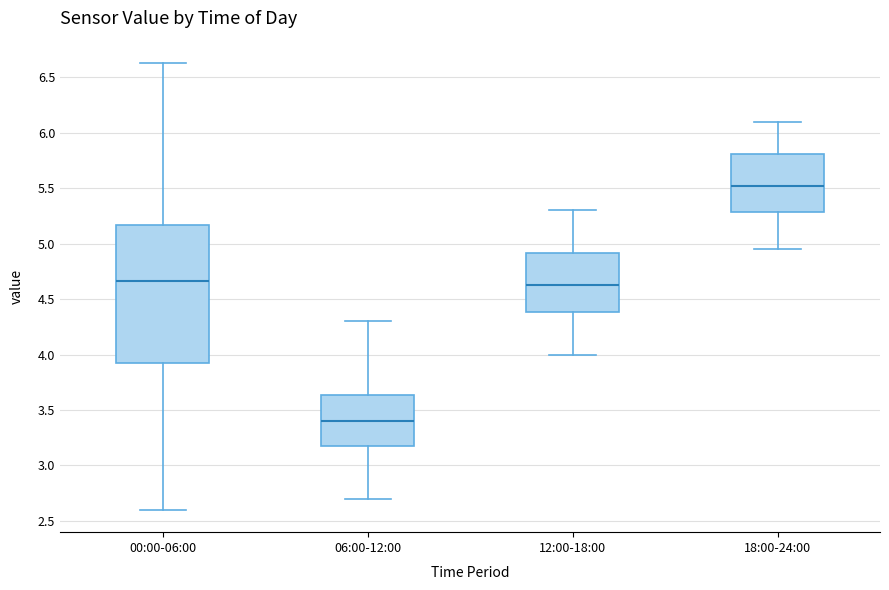

Which box's median line is the highest?

18:00-24:00